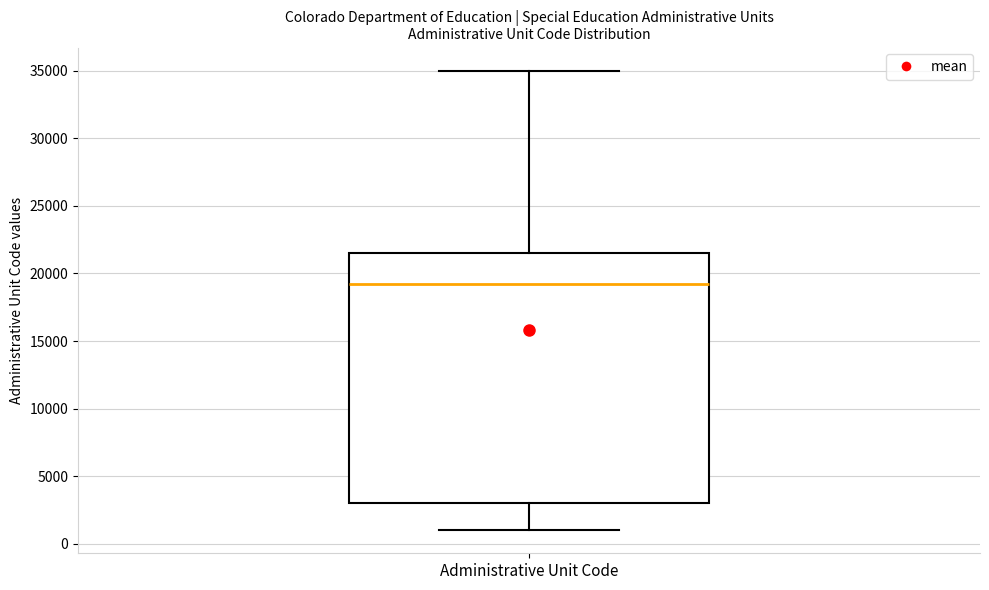

Read this box plot against the y-axis: the position of the median line, the range covered by the box, and the ends of both whiskers. The values are not printed on the chart, so give them approximately, as read against the axis.

median 19000, box 3000 to 21500, whiskers 1000 to 35000